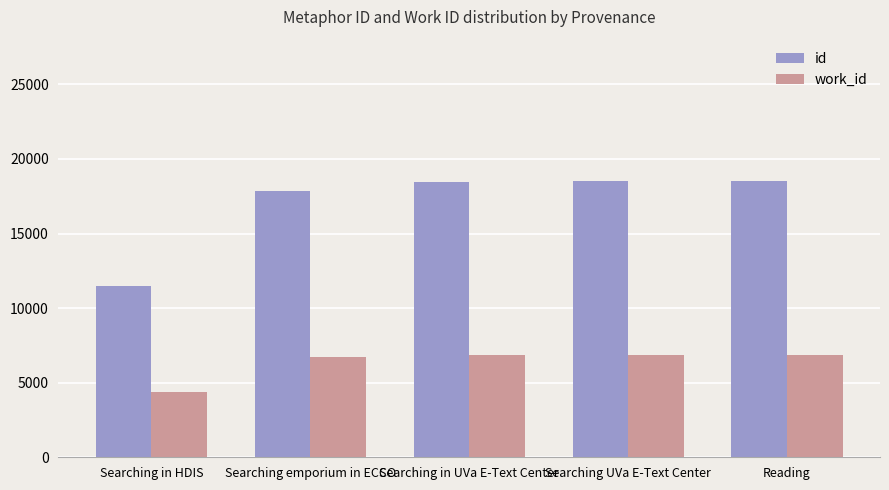

What is the total value across all series at Reading?

25412